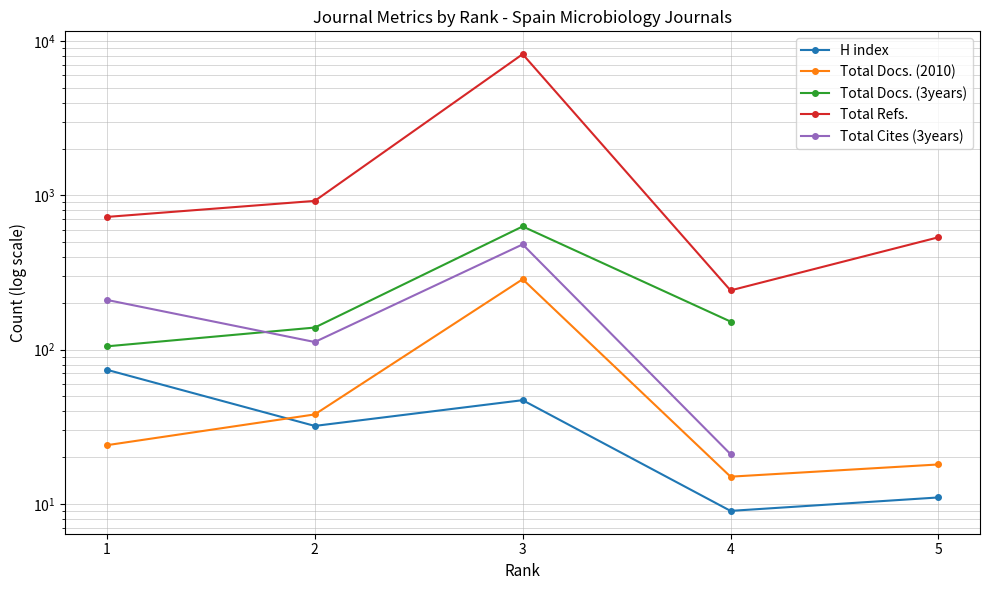

At which label does H index first exceed 32?

1